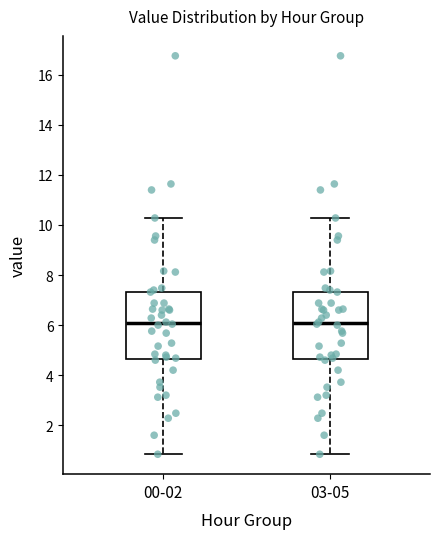

Where does the median line of the box for 00-02 sit on the y-axis? The values are not printed on the chart, so give them approximately, as read against the axis.

6.0